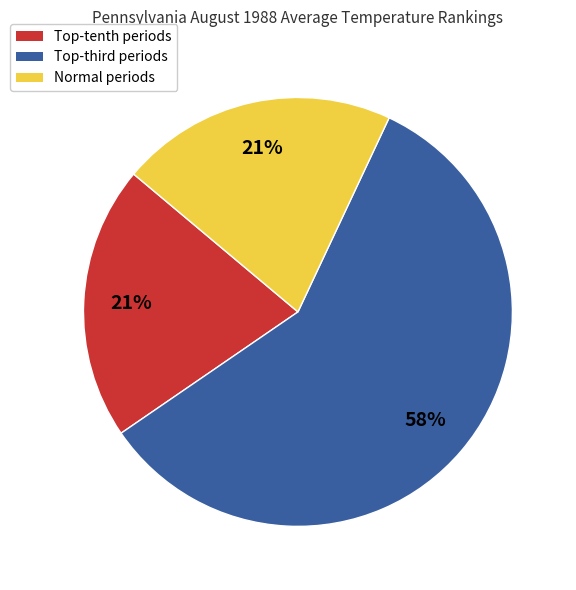

To the nearest percent, what is the average slice percentage?

33%